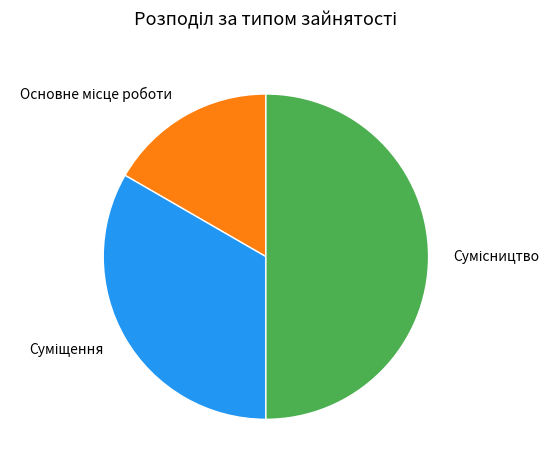

How many segments does this pie chart have?

3